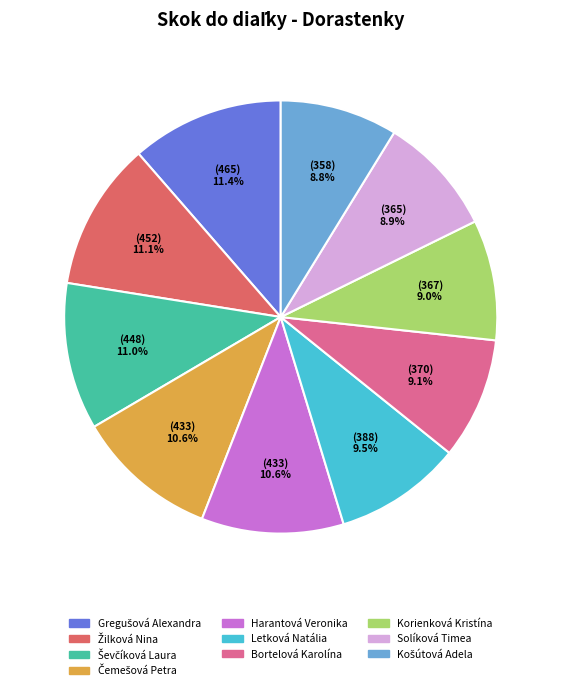

Approximately how many times larger is the value at Bortelová Karolína compared to Letková Natália?

1.0